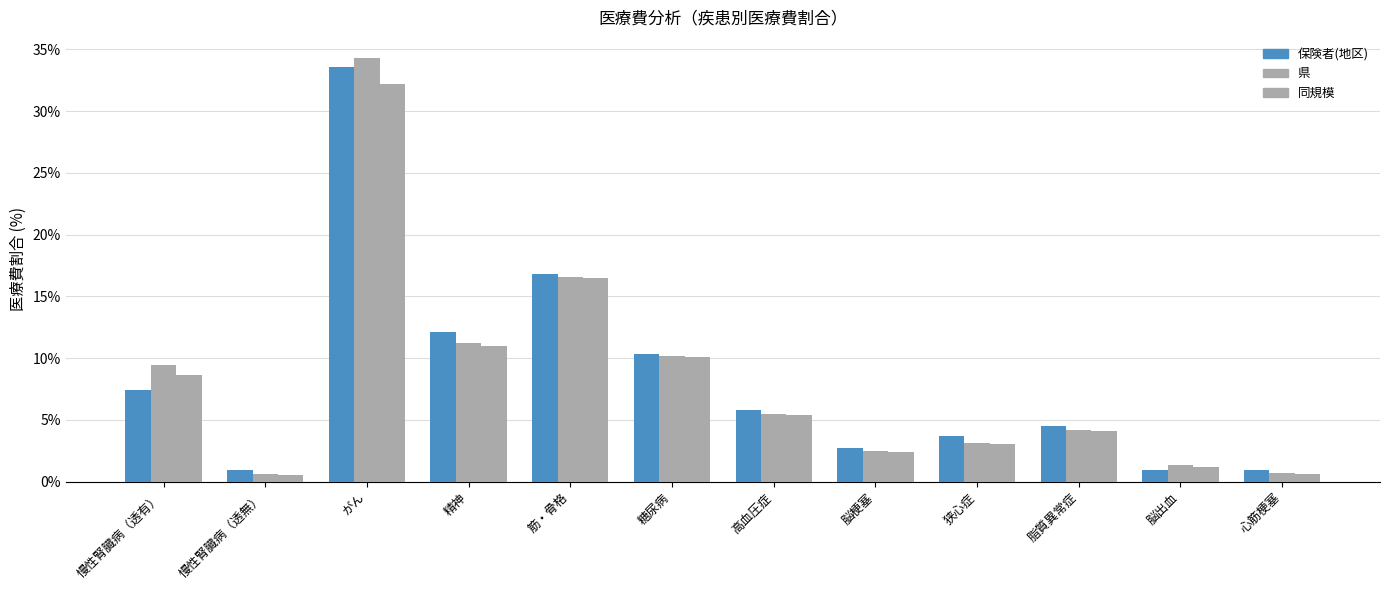

How many data points in 同規模 are less than 5?

6